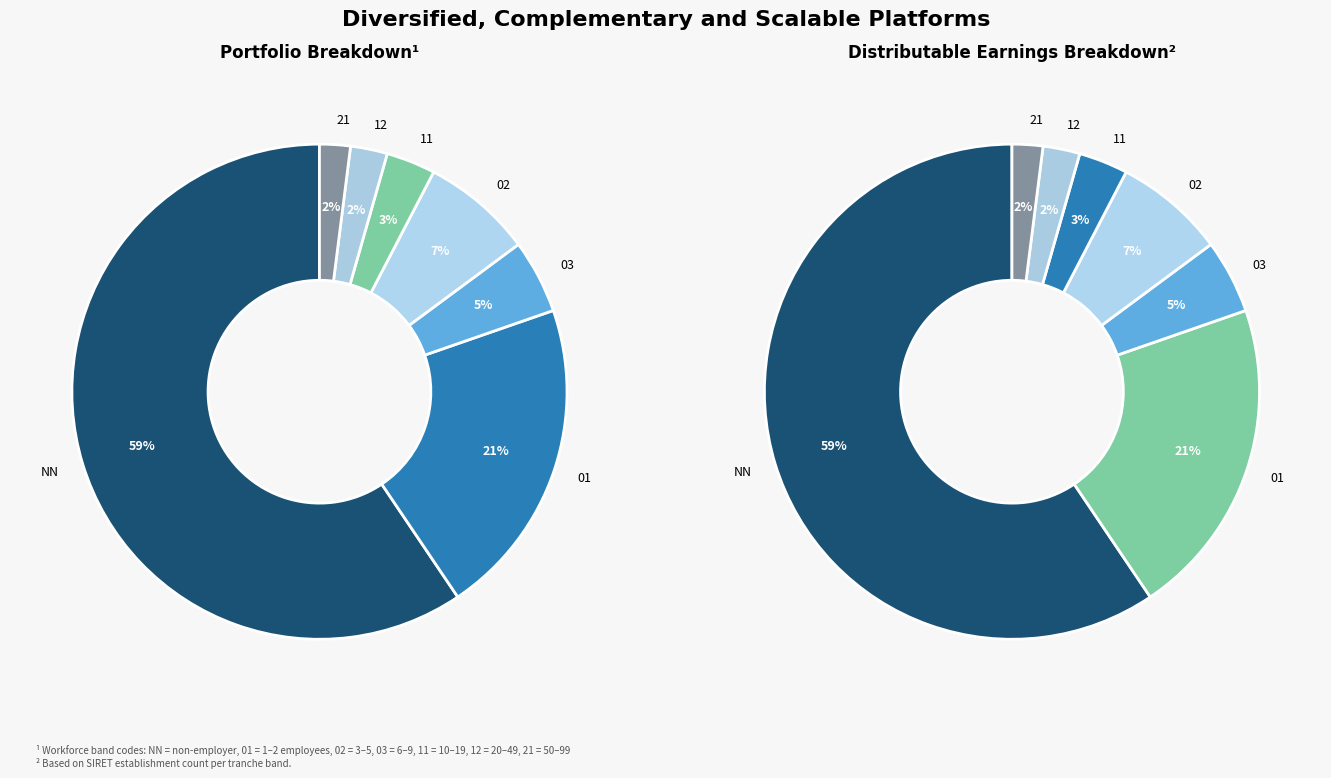

True or false: 02 accounts for 7% of the total.

True